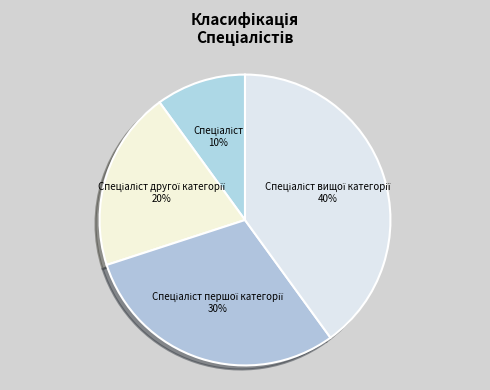

To the nearest percent, what is the average slice percentage?

25%